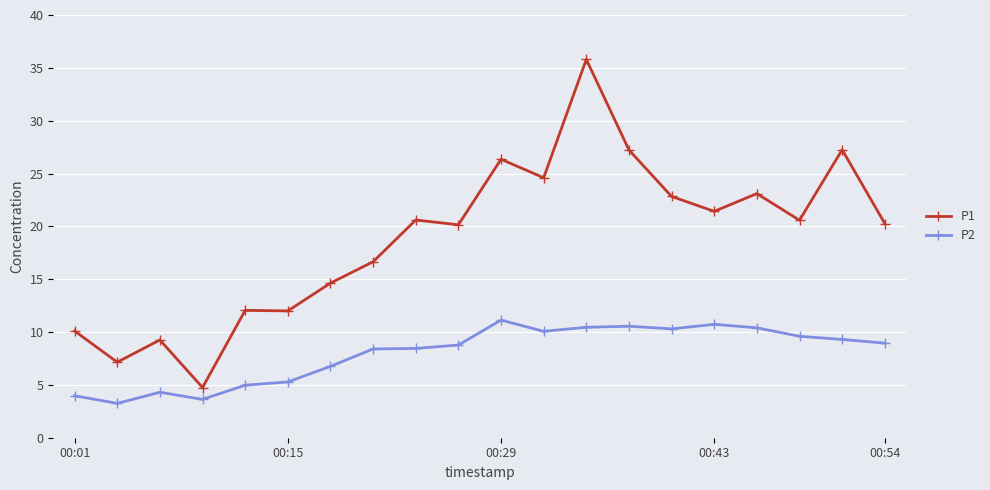

Rank the series by their average value, from highest to lowest.

P1, P2